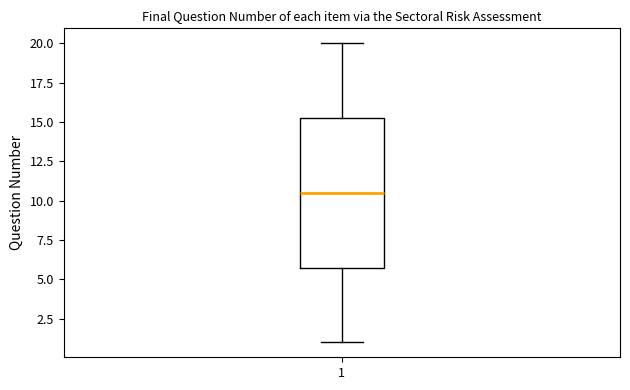

Transcribe this box plot: give where the median line is, the range the box spans, and where the two whiskers end, as read against the y-axis. The values are not printed on the chart, so give them approximately, as read against the axis.

median 10.5, box 6.0 to 15.5, whiskers 1.0 to 20.0